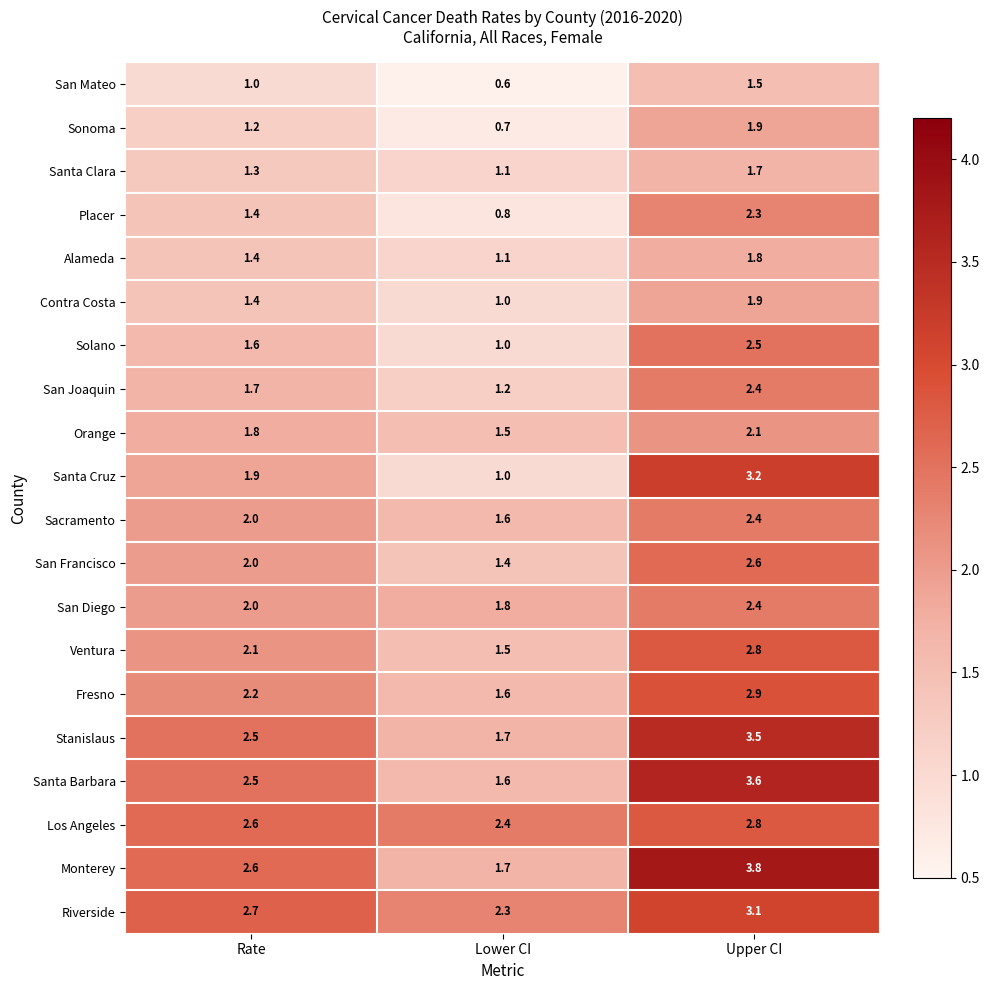

The value of San Diego at Upper CI is 2.4. True or false?

True